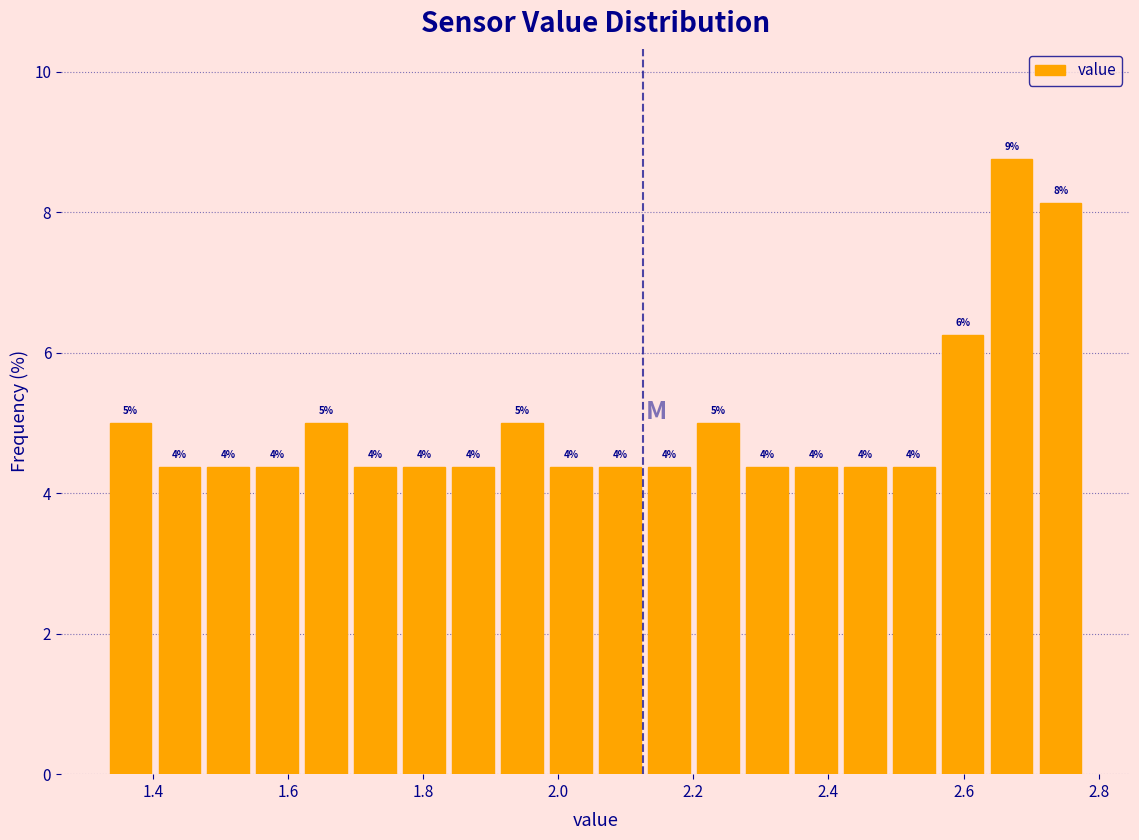

Around what value on the x-axis is the tallest bar? Give the approximate position of its centre, as read against the axis.

2.68